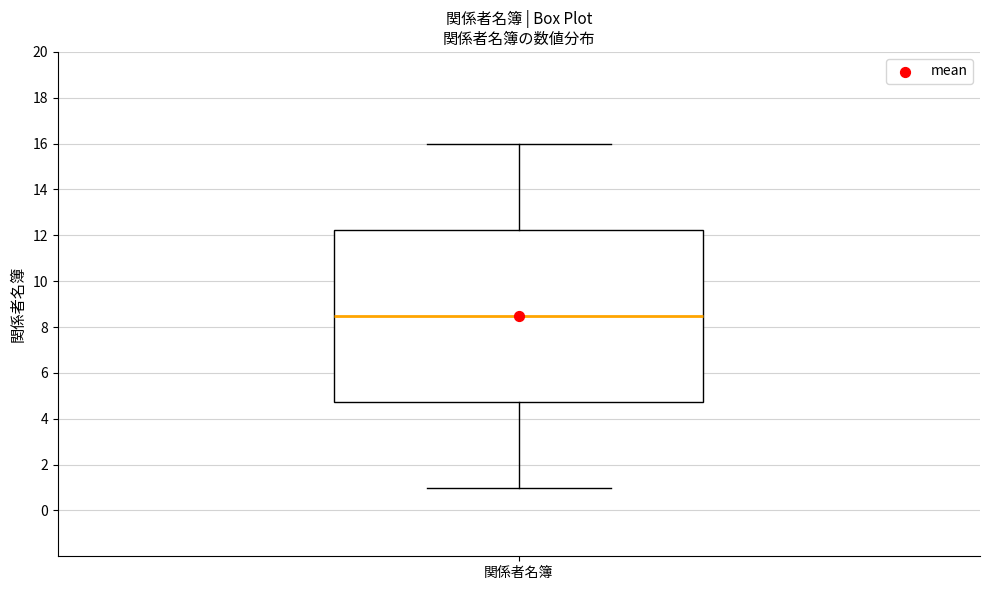

Read this box plot against the y-axis: the position of the median line, the range covered by the box, and the ends of both whiskers. The values are not printed on the chart, so give them approximately, as read against the axis.

median 8.6, box 4.8 to 12.2, whiskers 1.0 to 16.0